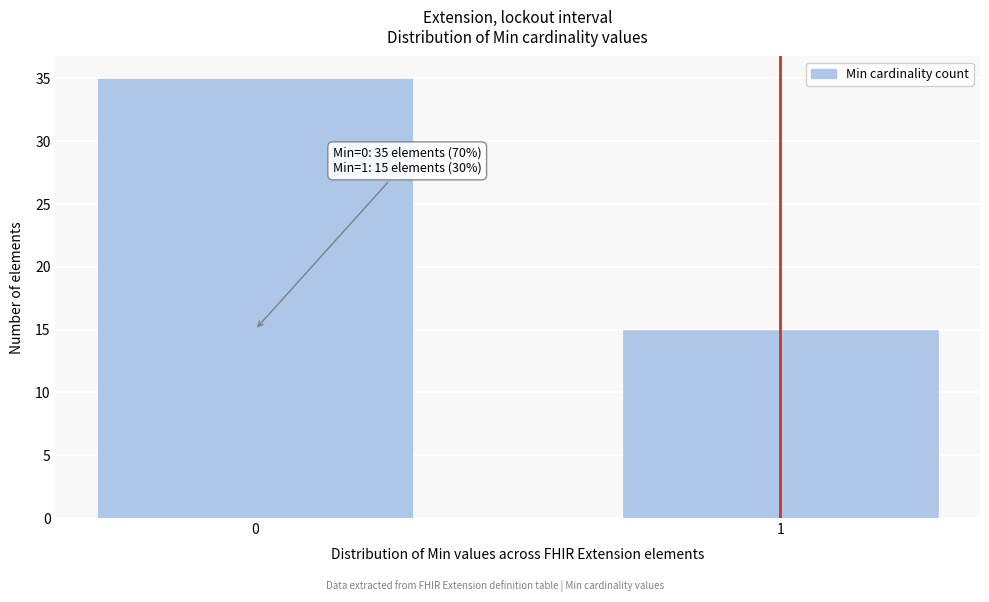

Reading left to right, transcribe all the data shown in this chart.

35	15